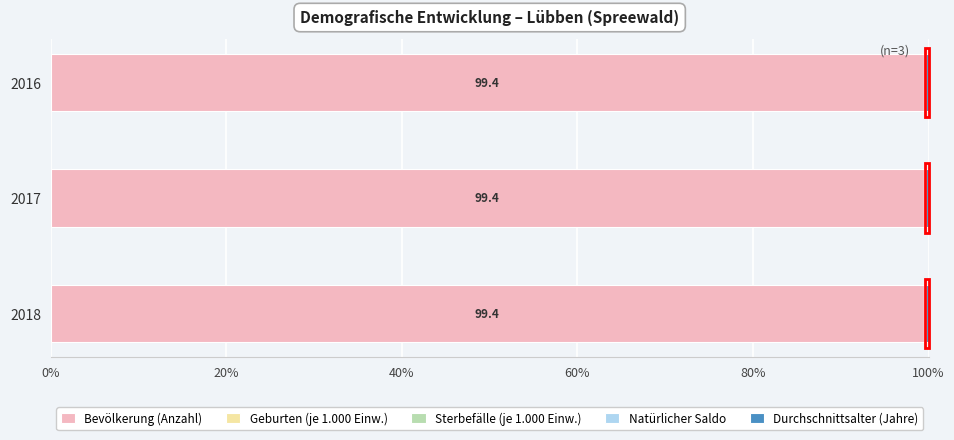

The Bevölkerung (Anzahl) series shows 33.1 at 2018. True or false?

False